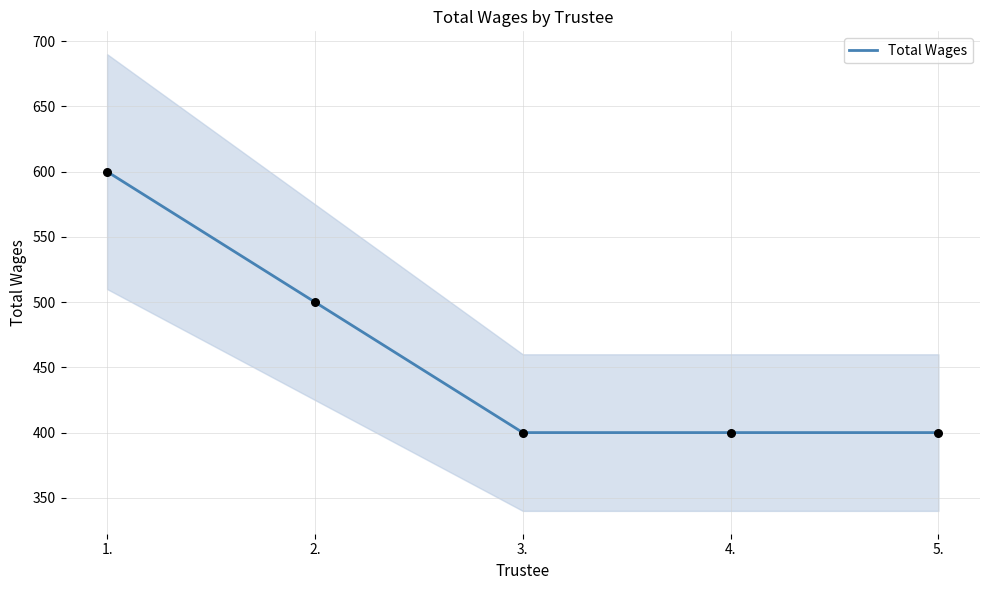

Approximately how many times larger is the value at 1. compared to 2.?

1.2